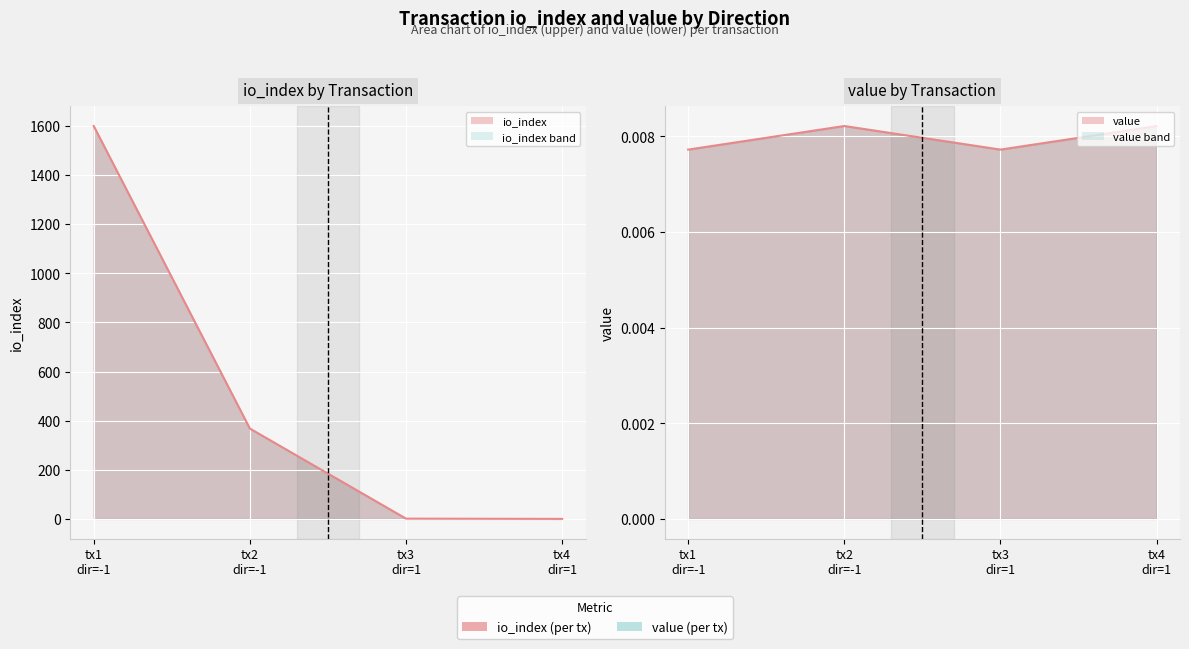

At tx4
dir=1, list the series in order from largest to smallest.

value_line, io_index_line